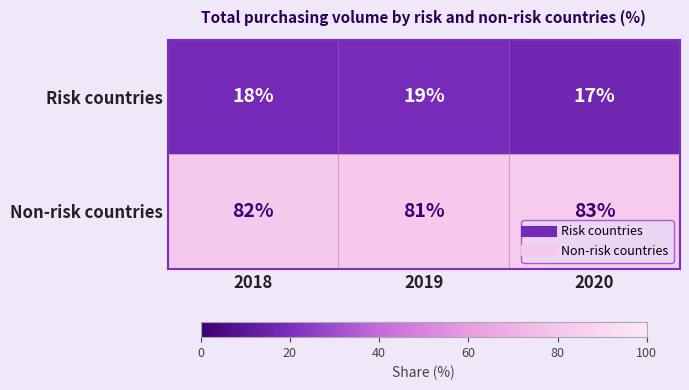

What is the sum of all Non-risk countries values?

246